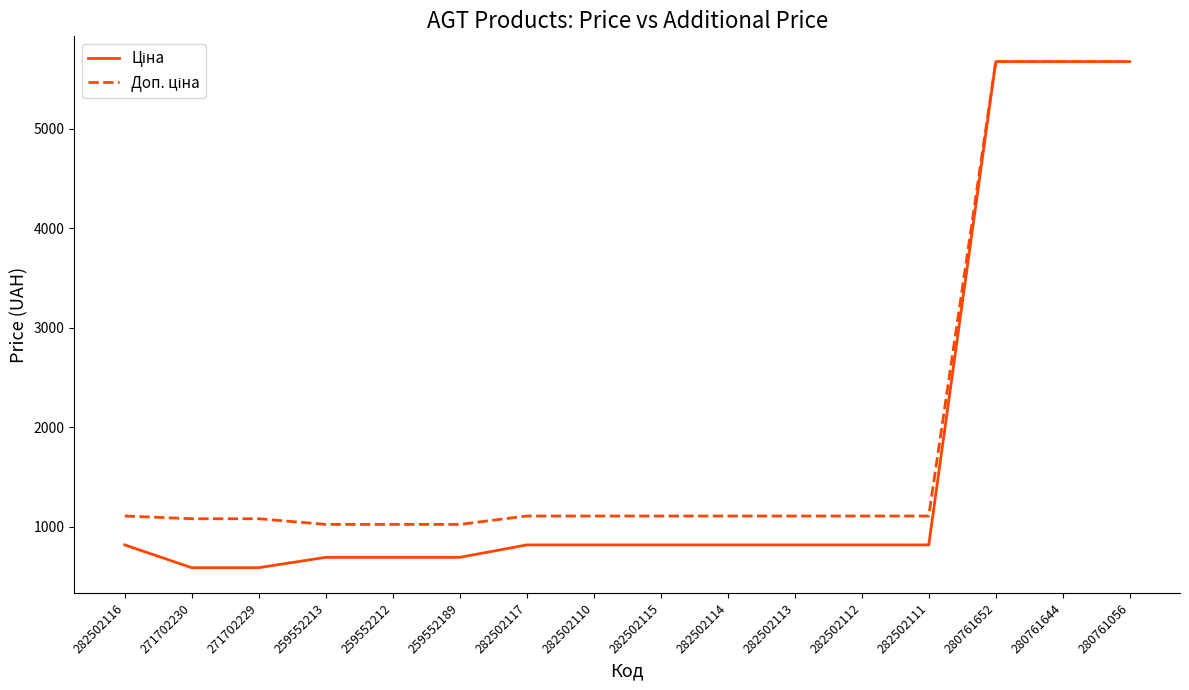

What is the total value across all series at 282502116?

1927.7